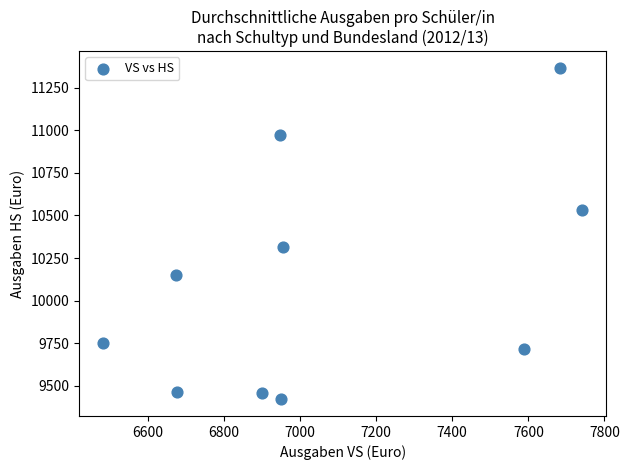

What Y value in the scatter plot is closest to 10393?

10313.1